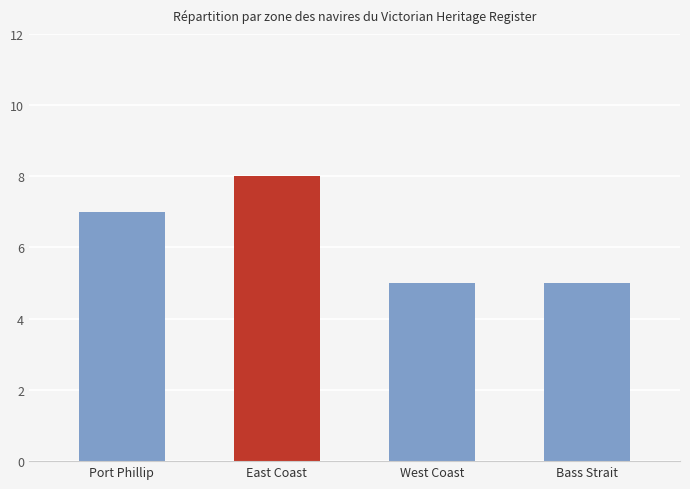

What is the difference between the maximum and minimum values?

3